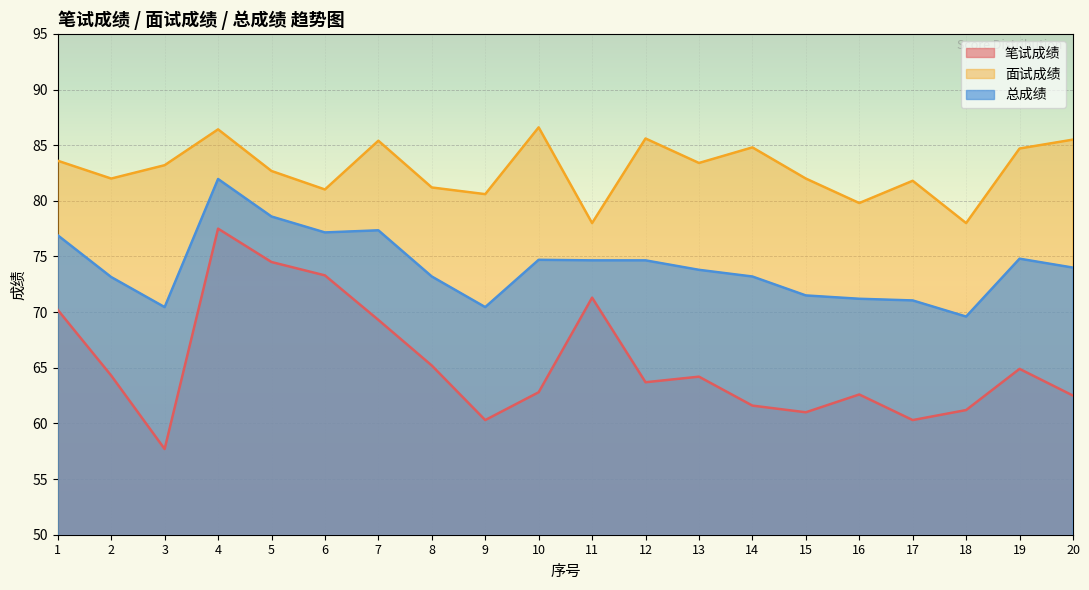

How many lines are shown in the chart?

3